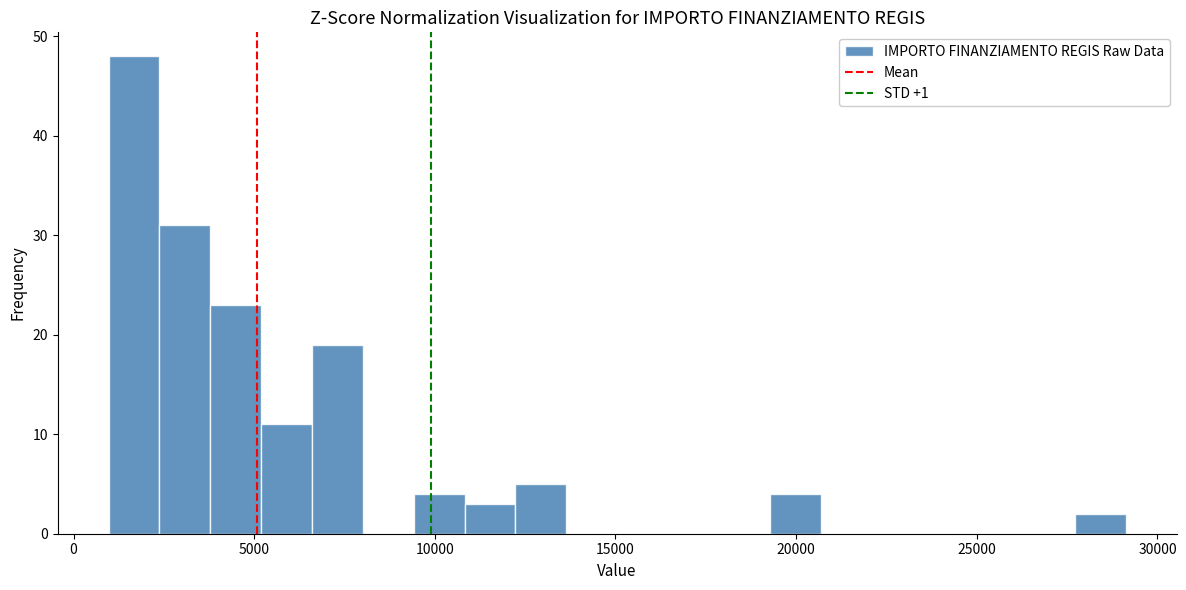

Read against the x-axis, roughly where is the centre of the tallest bar?

1500